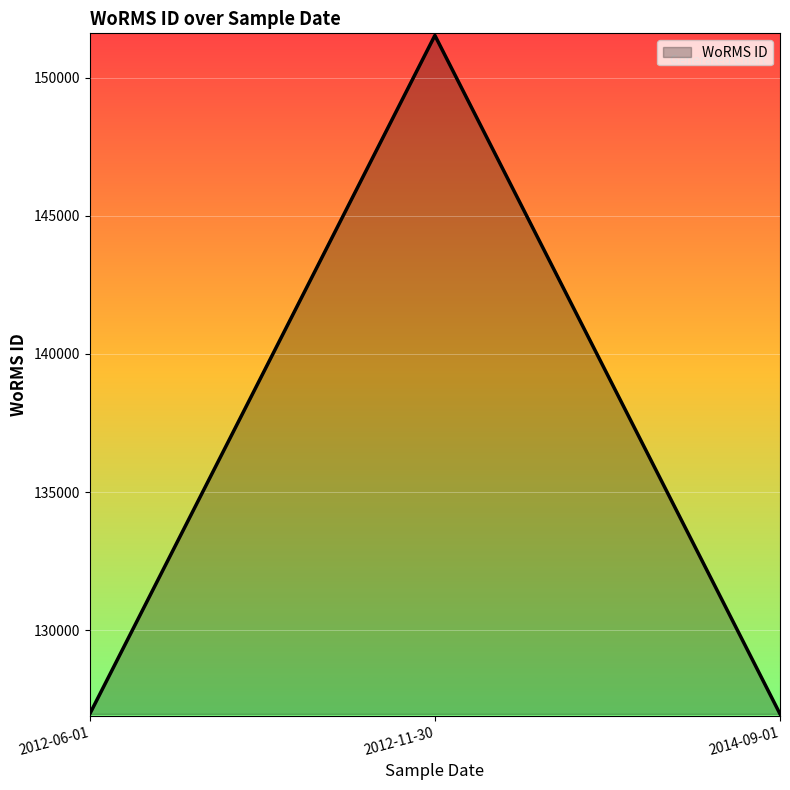

Which label corresponds to the largest value in the chart?

2012-11-30